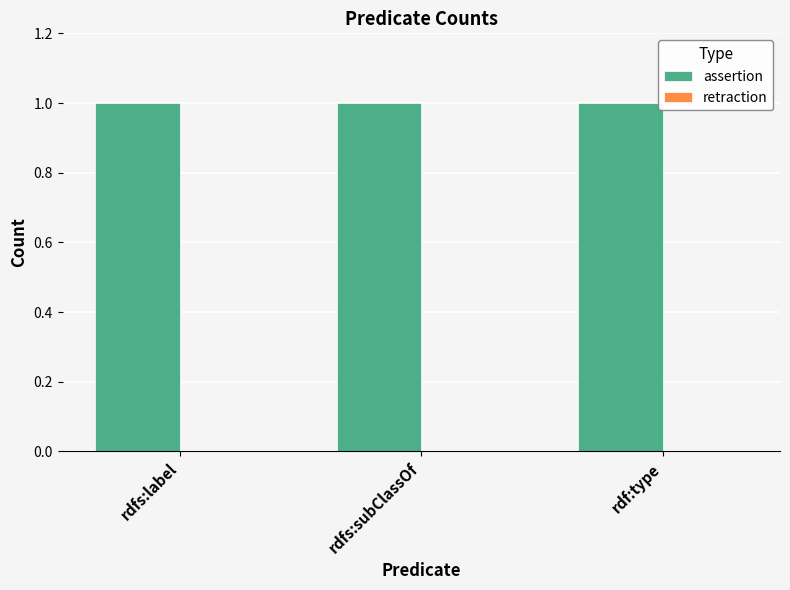

At how many categories does at least one series exceed 0?

3